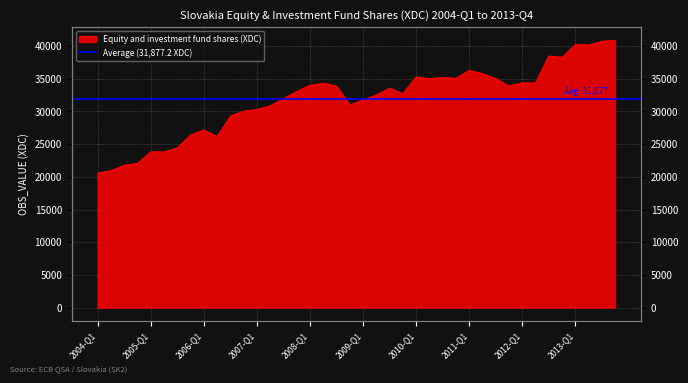

What is the smallest value displayed?

20569.8